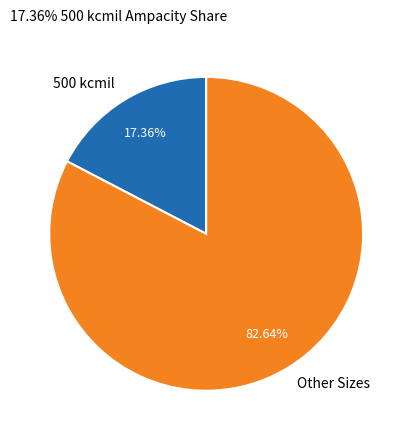

Which category has the biggest portion of the pie?

Other Sizes